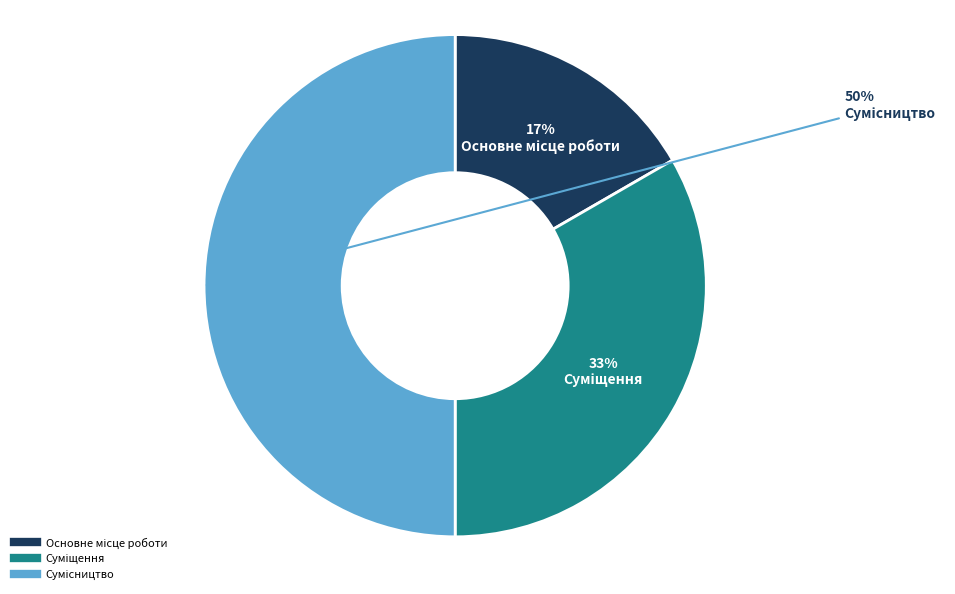

To the nearest percent, what is the difference between the largest and smallest slice percentages?

33%